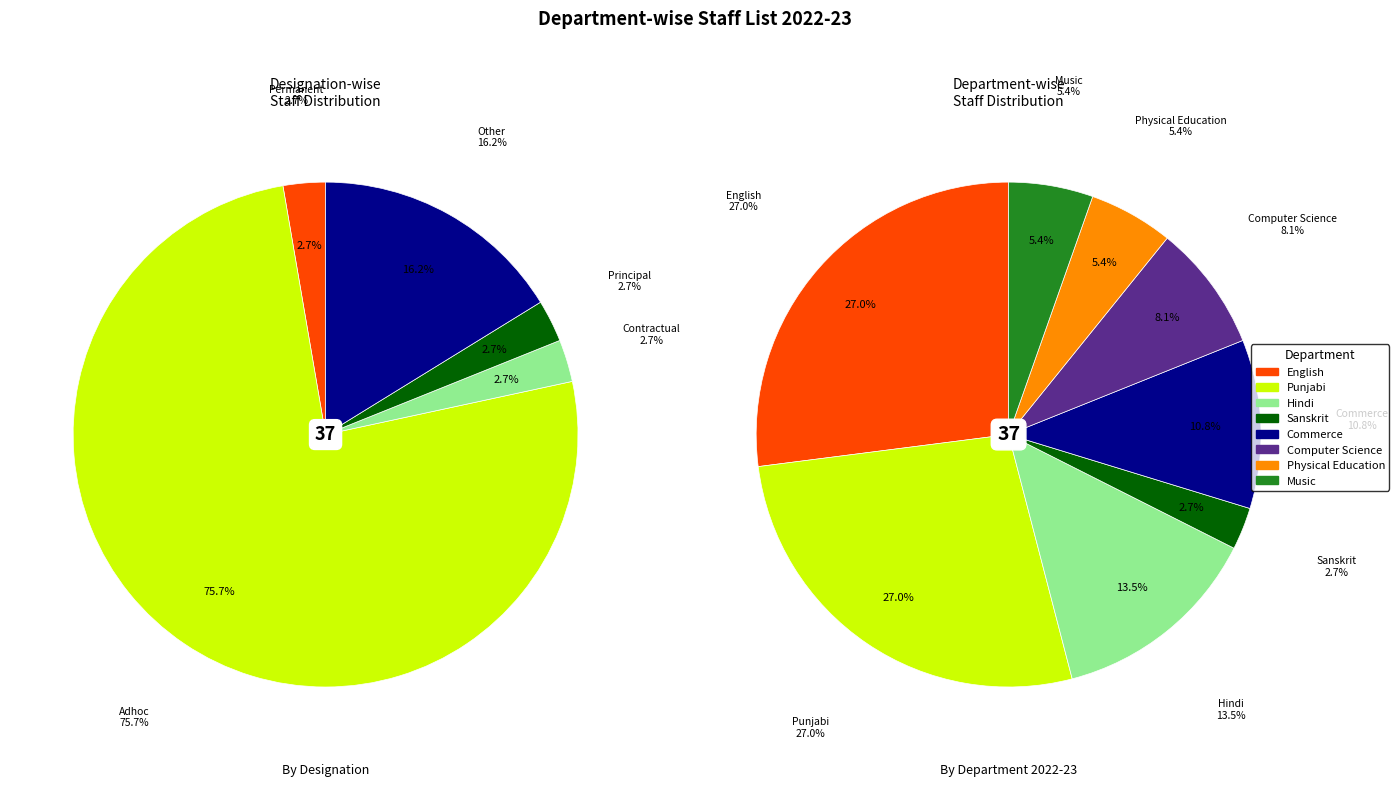

How many segments does this pie chart have?

8